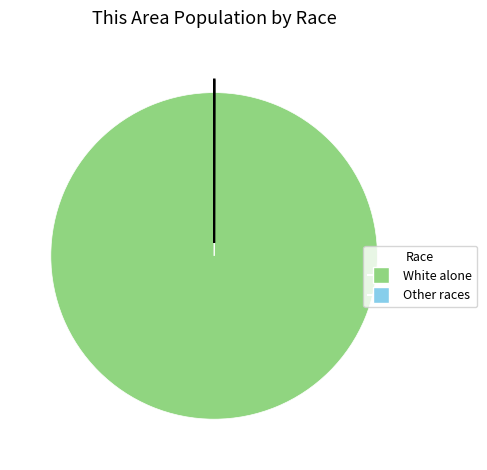

Does any single category account for the majority?

Yes